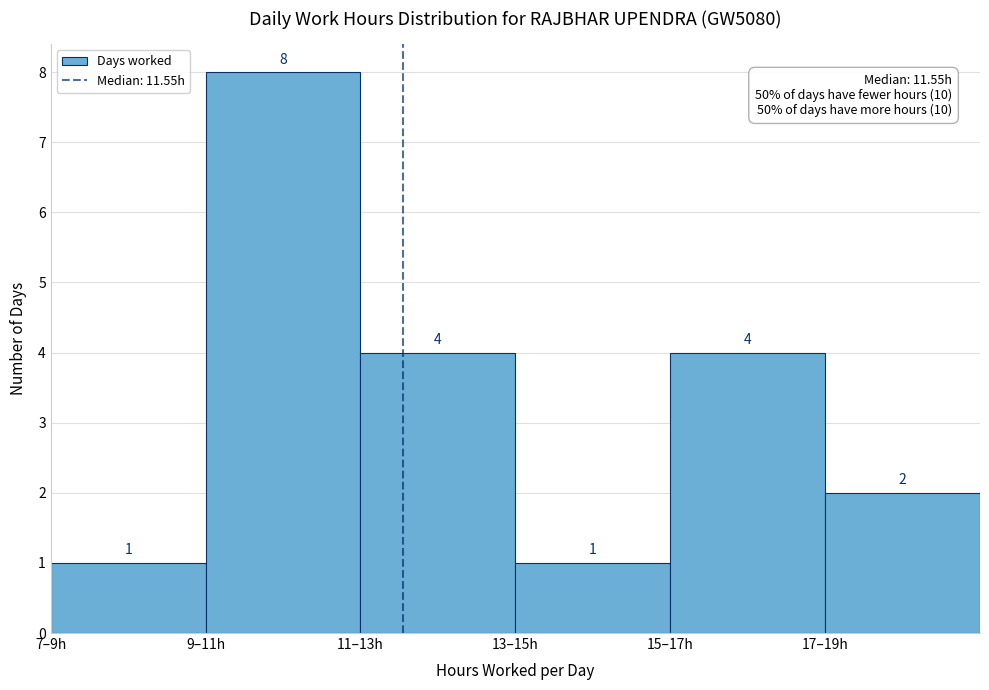

Reading left to right, what are all the values shown in this chart?

7–9h=1	9–11h=8	11–13h=4	13–15h=1	15–17h=4	17–19h=2